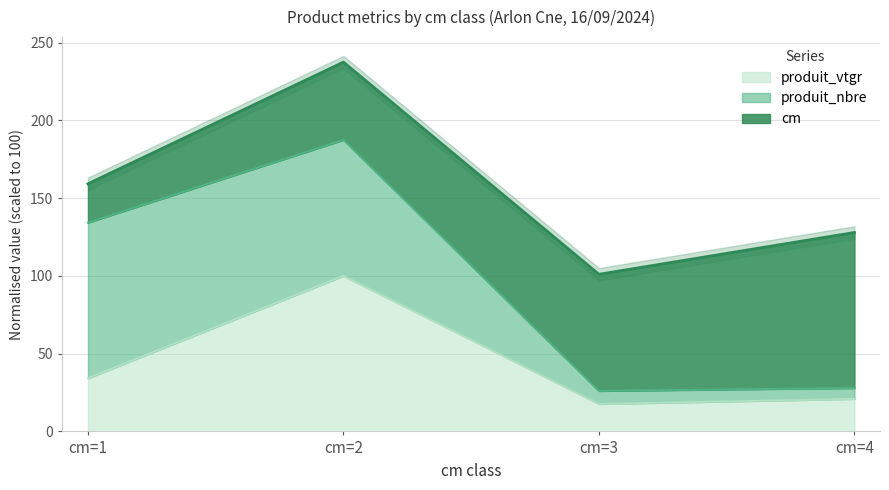

Which category has the highest value in the produit_vtgr series?

cm=2